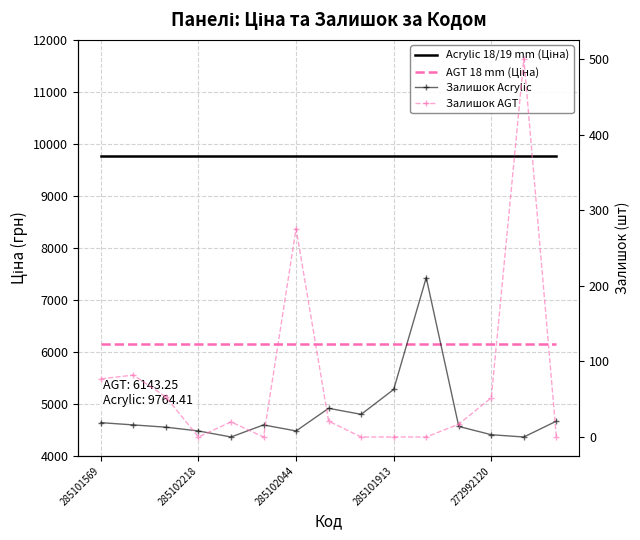

At which label does Залишок AGT first exceed 20?

285101569